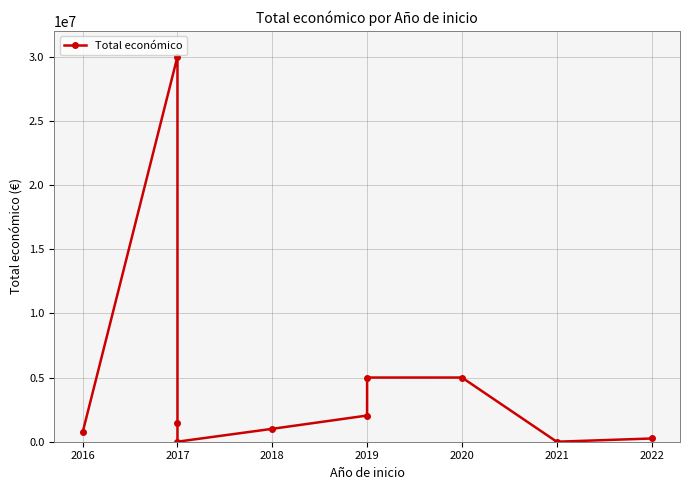

How many data points are above 1436178?

4